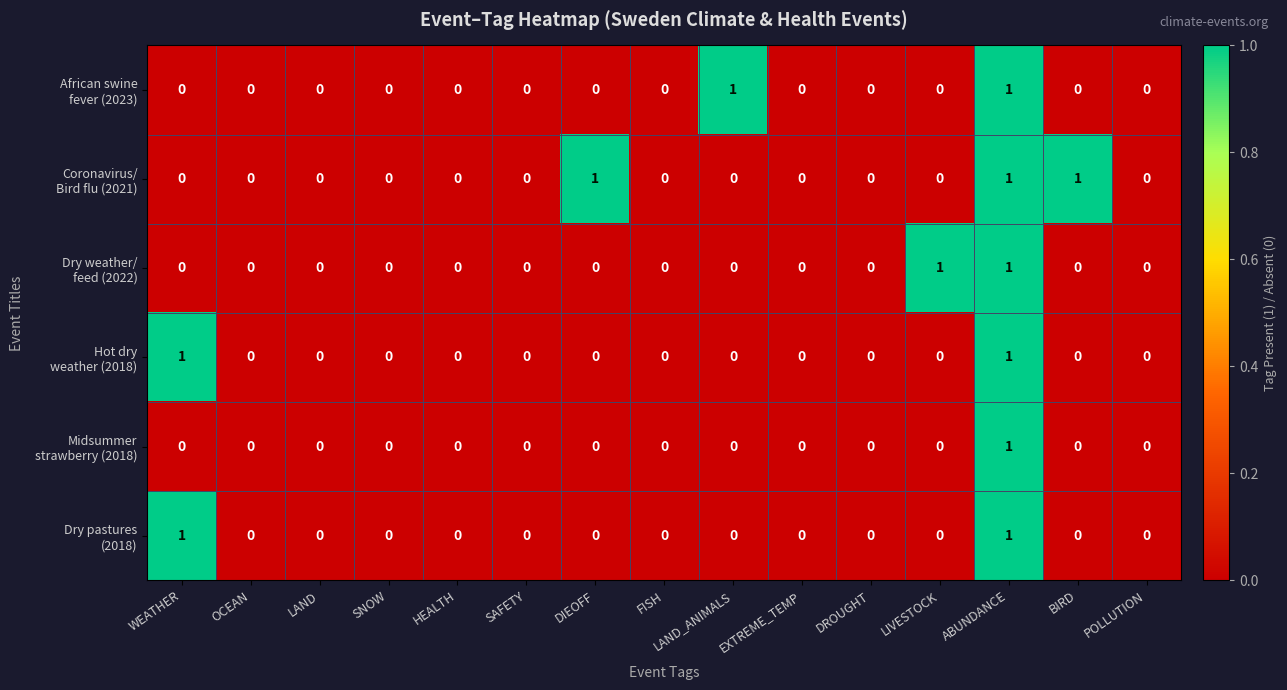

At which category is the sum across all series the highest?

ABUNDANCE